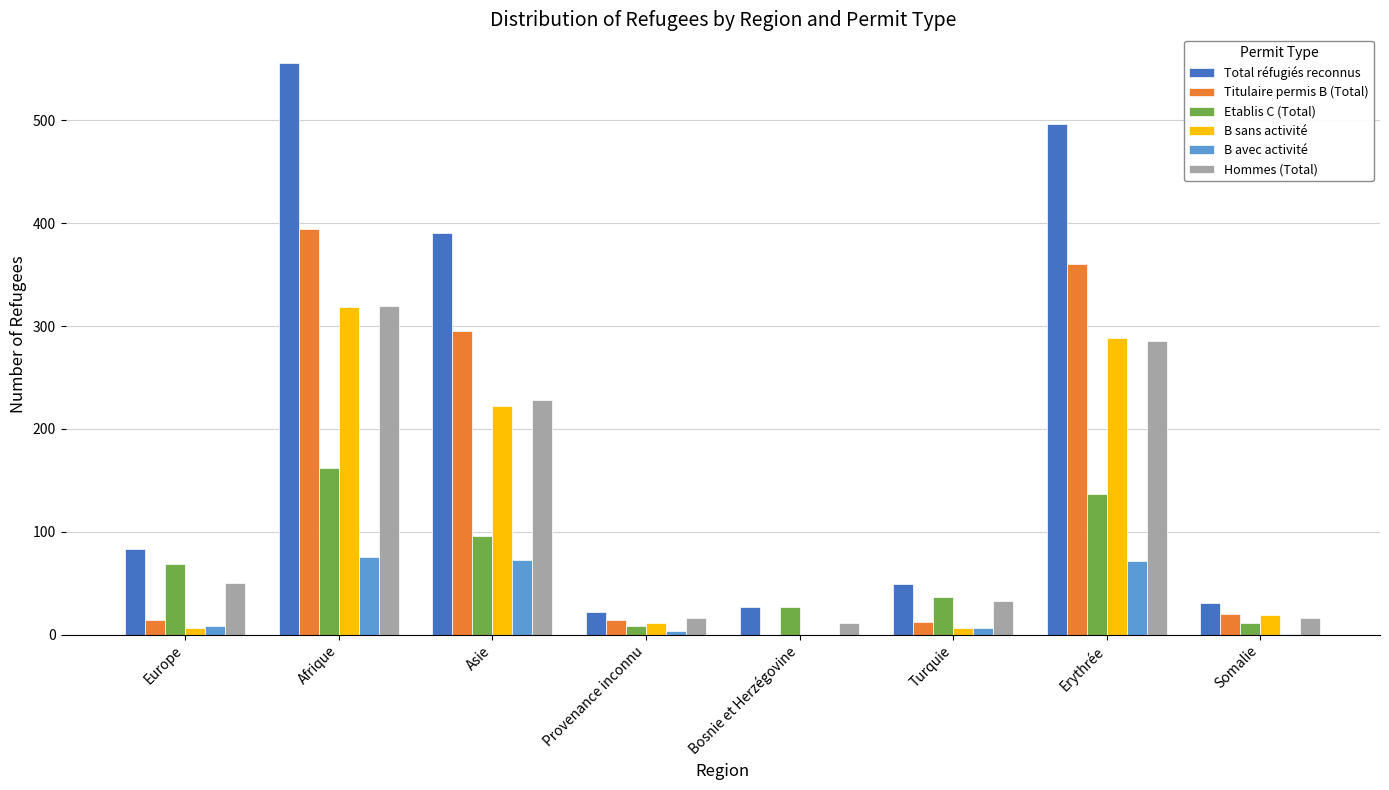

At which category is the sum across all series the highest?

Afrique